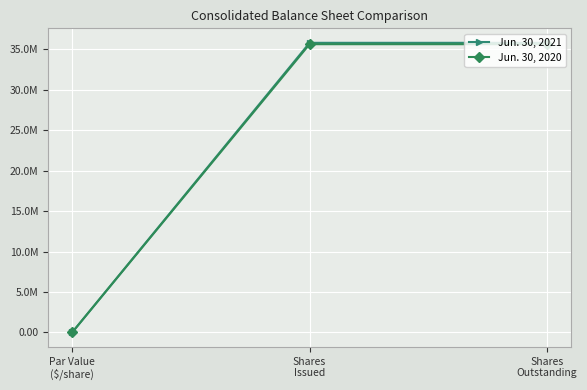

What is the total value across all series at Shares
Outstanding?

71421560.0